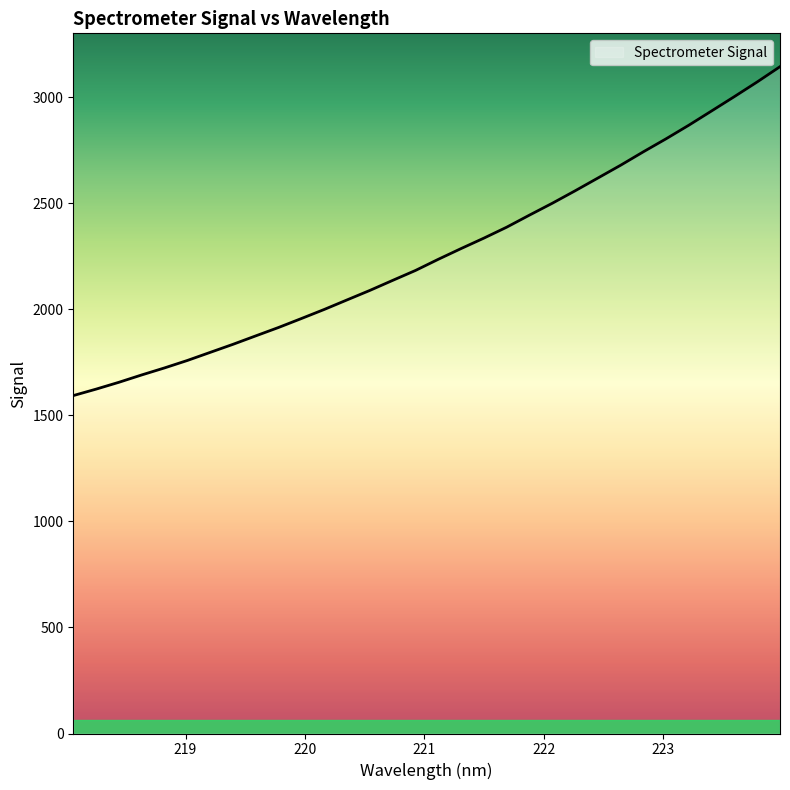

How many series are shown in this chart?

1